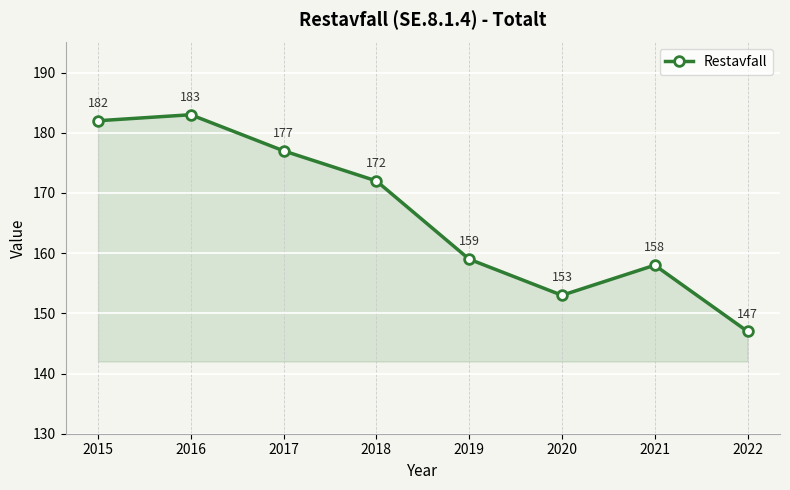

Does the chart have visible grid lines?

Yes